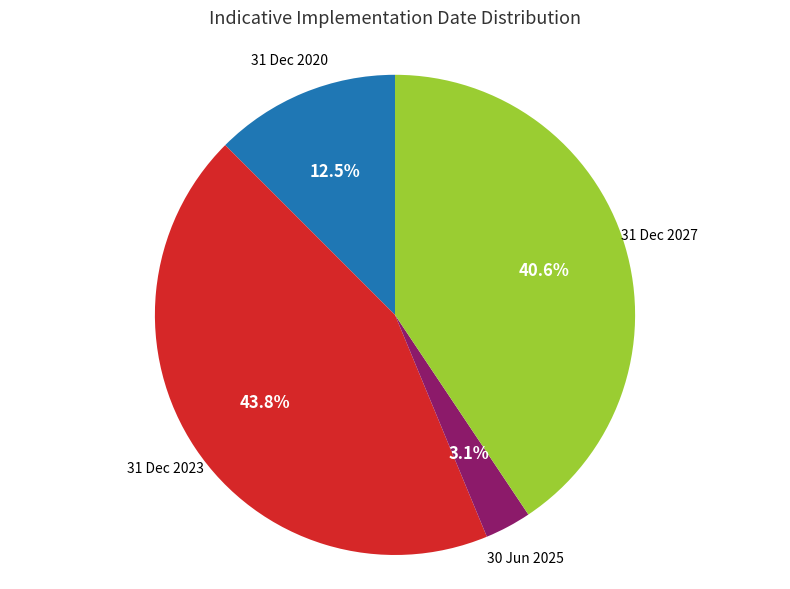

Does any single category account for the majority?

No